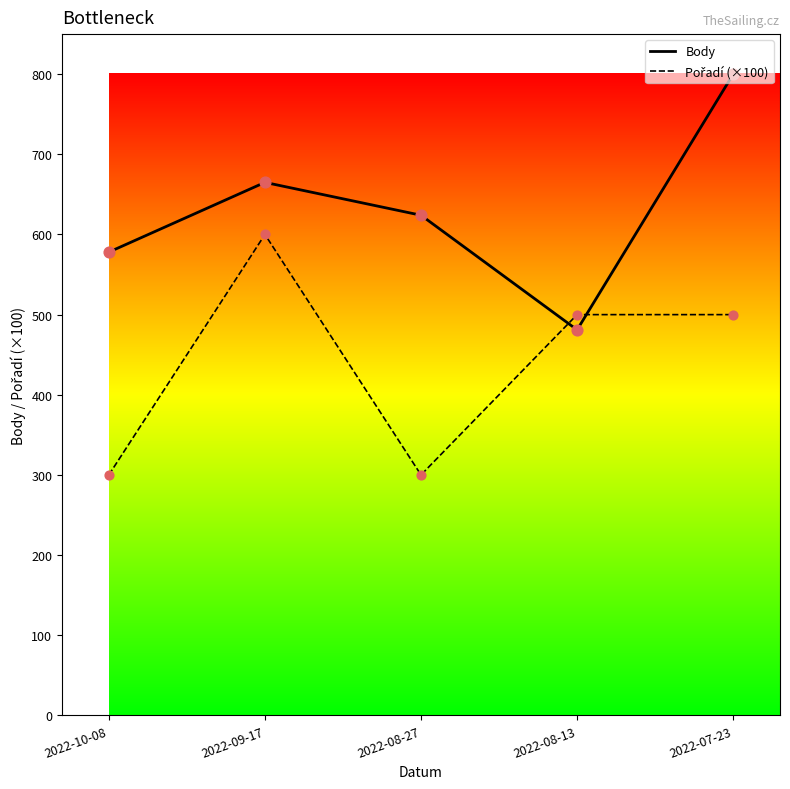

At how many categories does at least one series exceed 520?

4